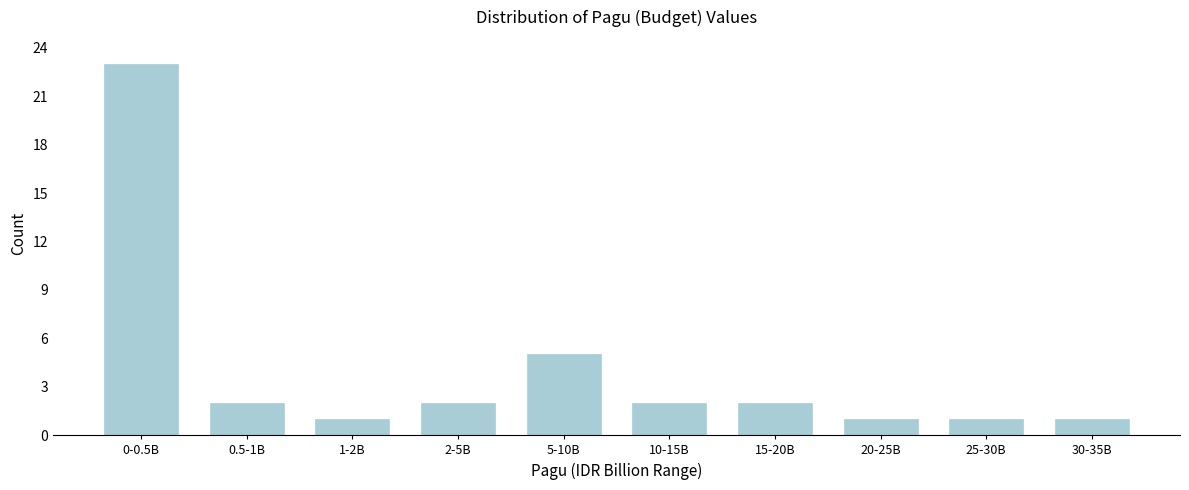

Reading left to right, extract all data points from this chart.

0-0.5B=23	0.5-1B=2	1-2B=1	2-5B=2	5-10B=5	10-15B=2	15-20B=2	20-25B=1	25-30B=1	30-35B=1